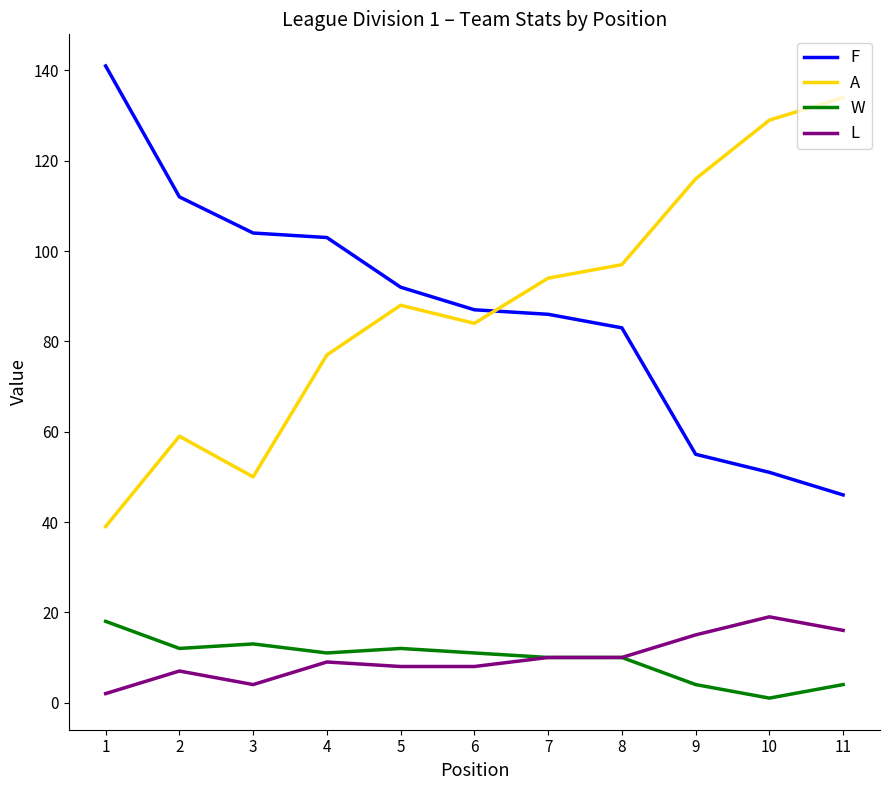

What is the spread (max minus min) of values at 10?

128